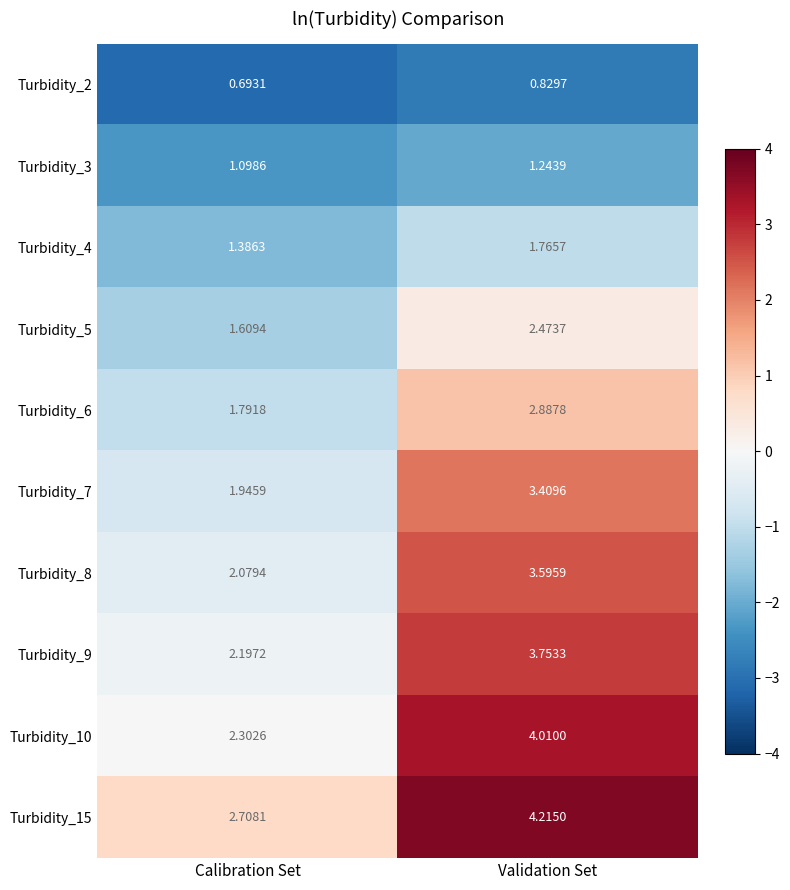

Which series has the largest total across all categories?

Turbidity_15